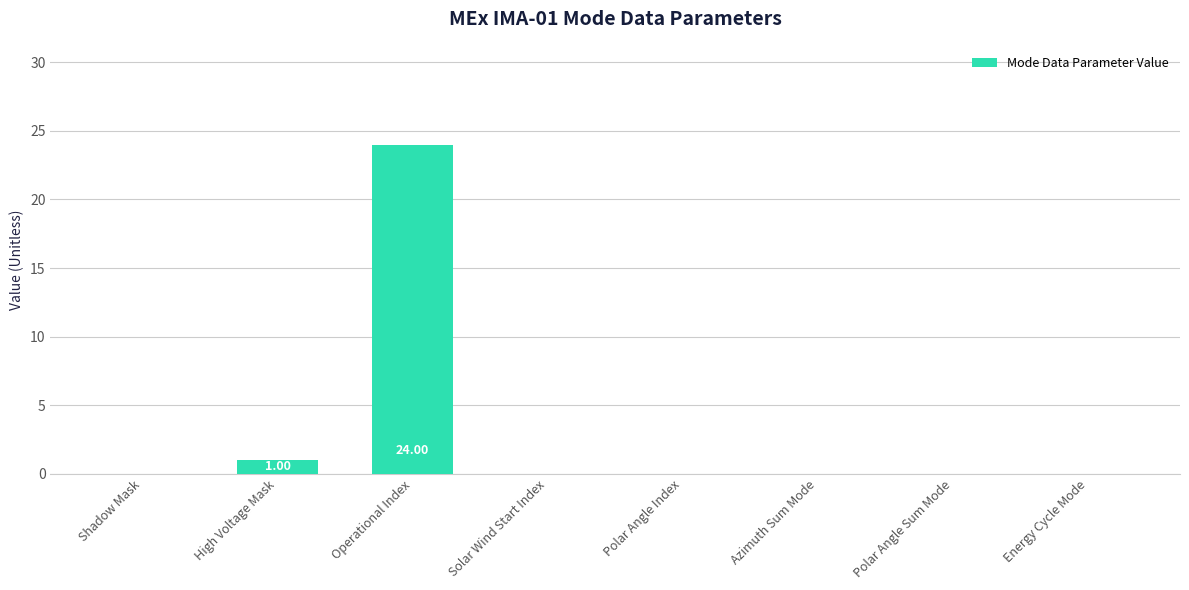

Which category has the highest value across all series?

Operational Index